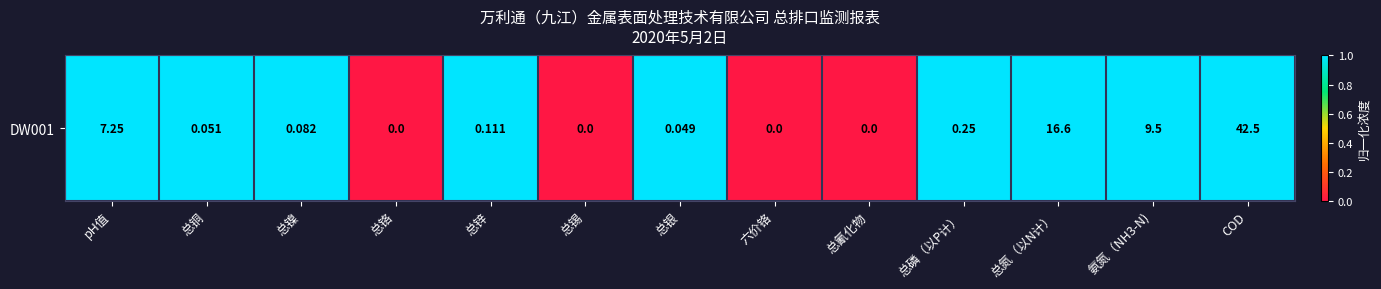

Reading left to right, list all the values displayed in this chart.

pH值=1	总铜=1	总镍=1	总铬=0	总锌=1	总锡=0	总银=1	六价铬=0	总氰化物=0	总磷（以P计）=1	总氮（以N计）=1	氨氮（NH3-N)=1	COD=1